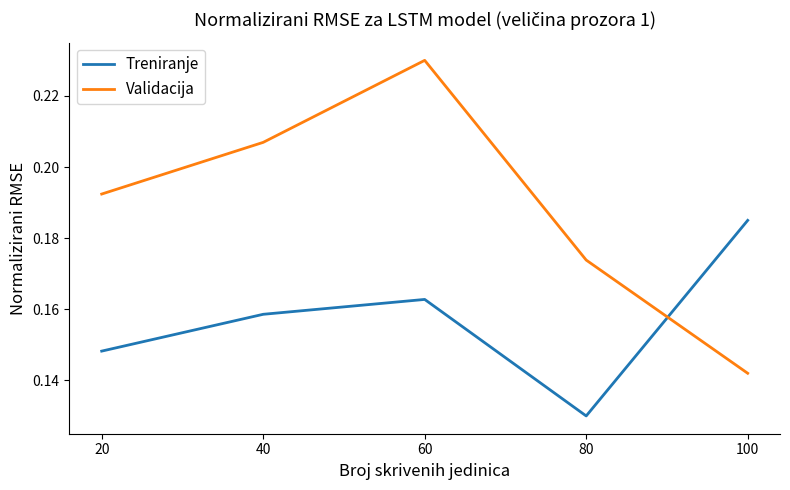

Which series ends up on top after the final intersection of Validacija and Treniranje?

Treniranje